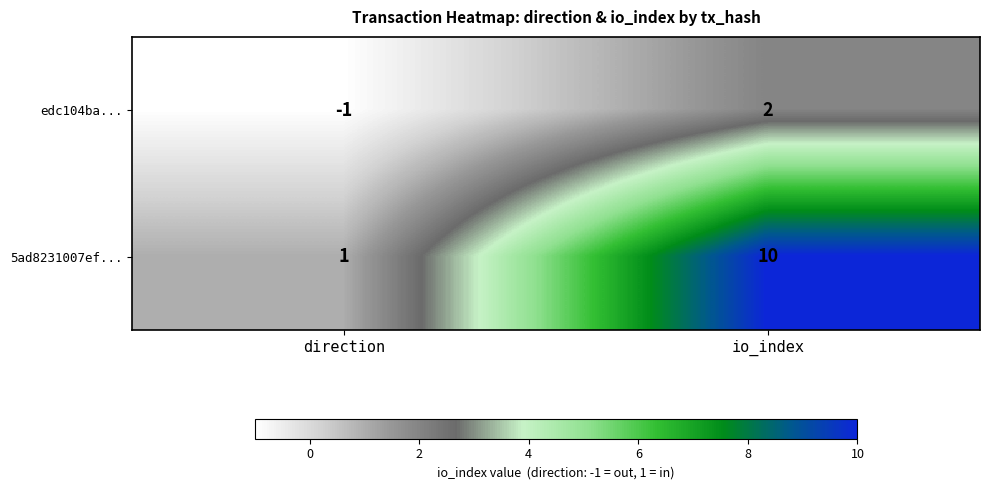

Reading left to right, what are all the values shown in this chart?

edc104ba...: -1	2
5ad8231007ef...: 1	10